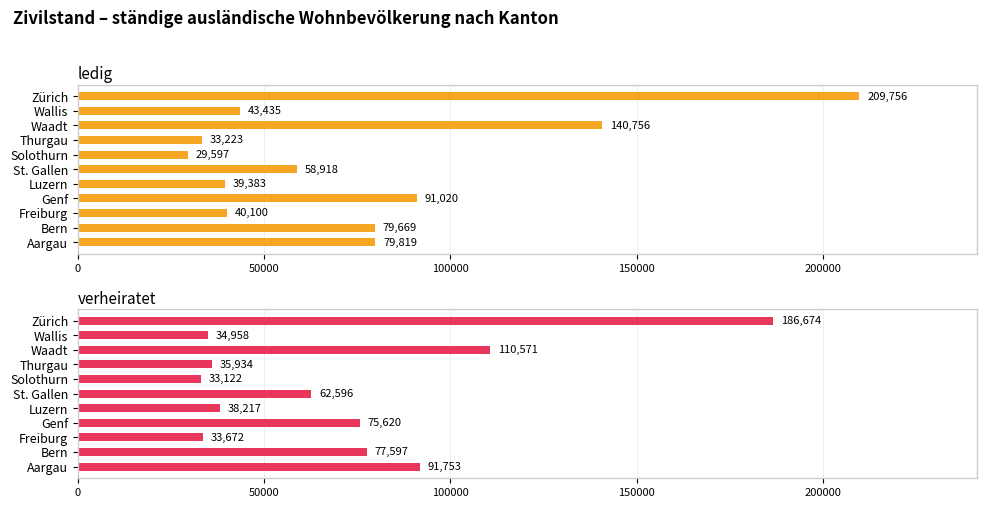

Between St. Gallen and Solothurn, which series saw the biggest shift?

verheiratet